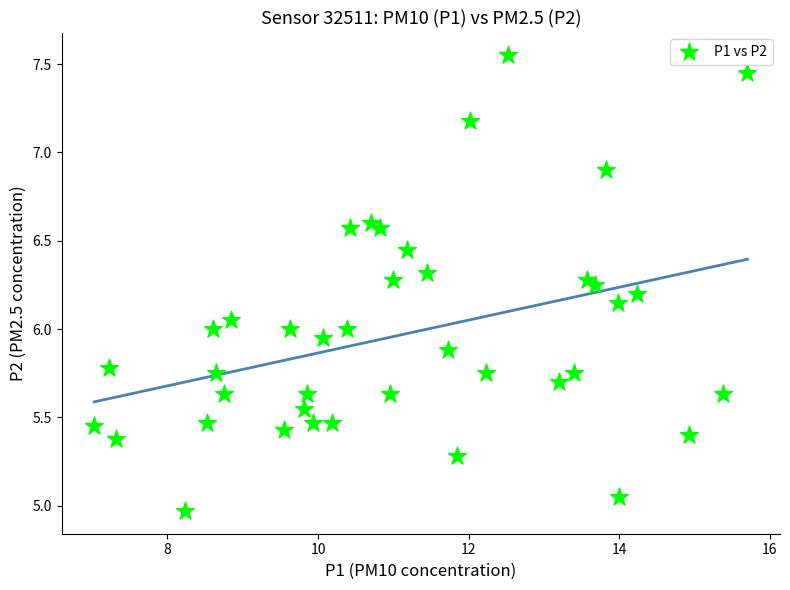

What is the range of Y values (max minus min)?

2.6